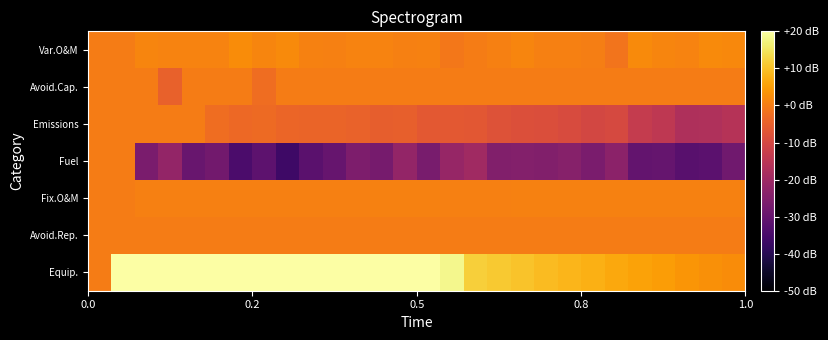

Rank the series by their maximum value, from lowest to highest.

Avoid.Rep., Fuel, Emissions, Avoid.Cap., Fix.O&M, Var.O&M, Equip.